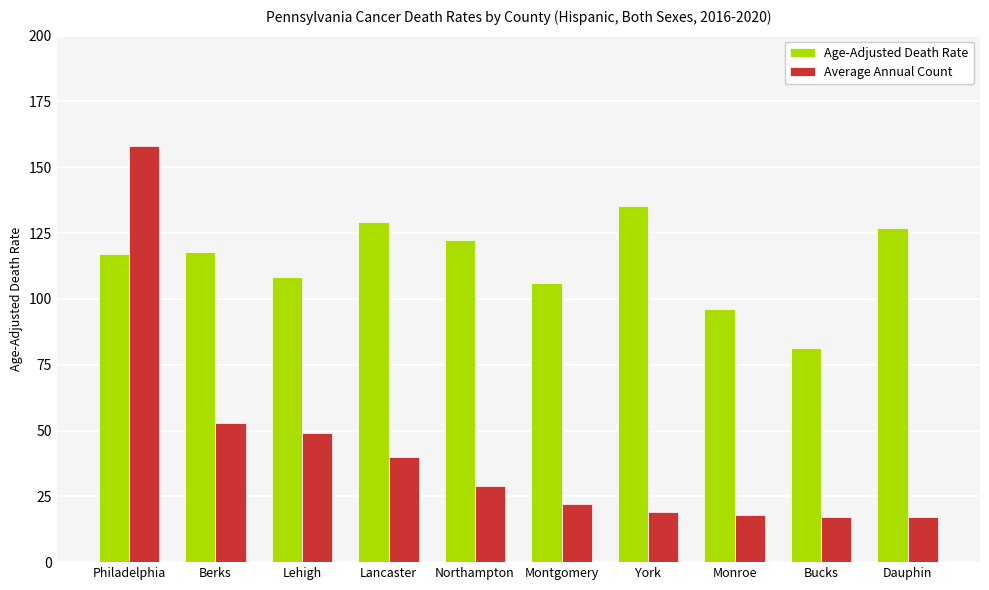

What is the total value across all series at Northampton?

151.5